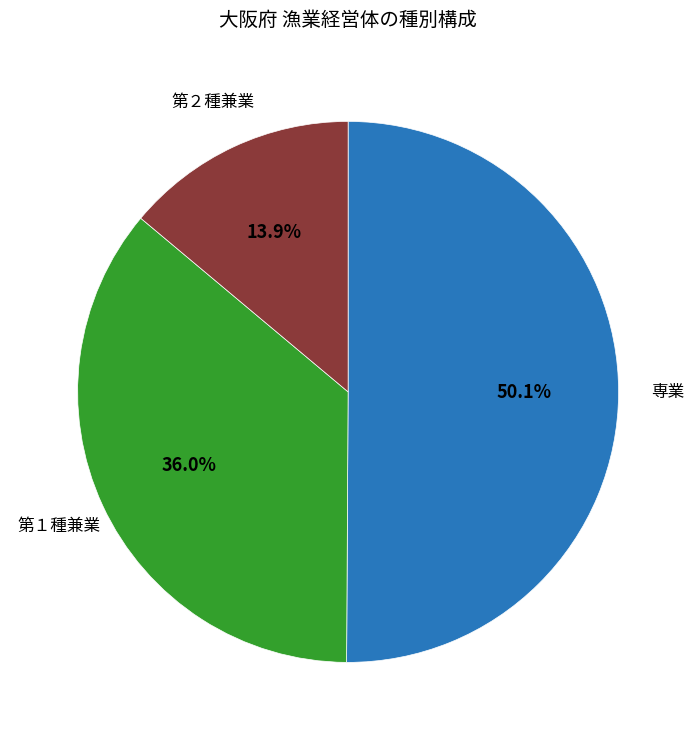

Rank the categories by value from highest to lowest.

専業, 第１種兼業, 第２種兼業